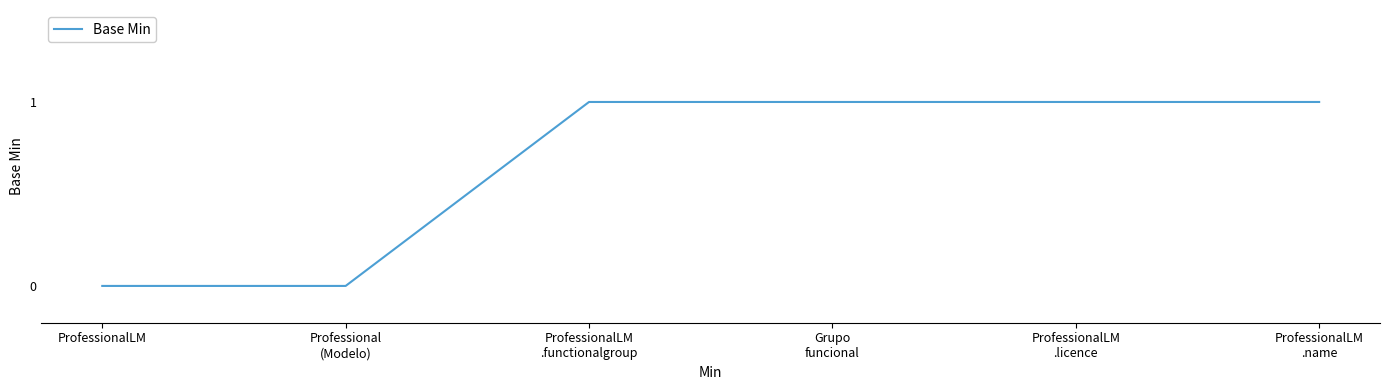

How many lines are shown in the chart?

1